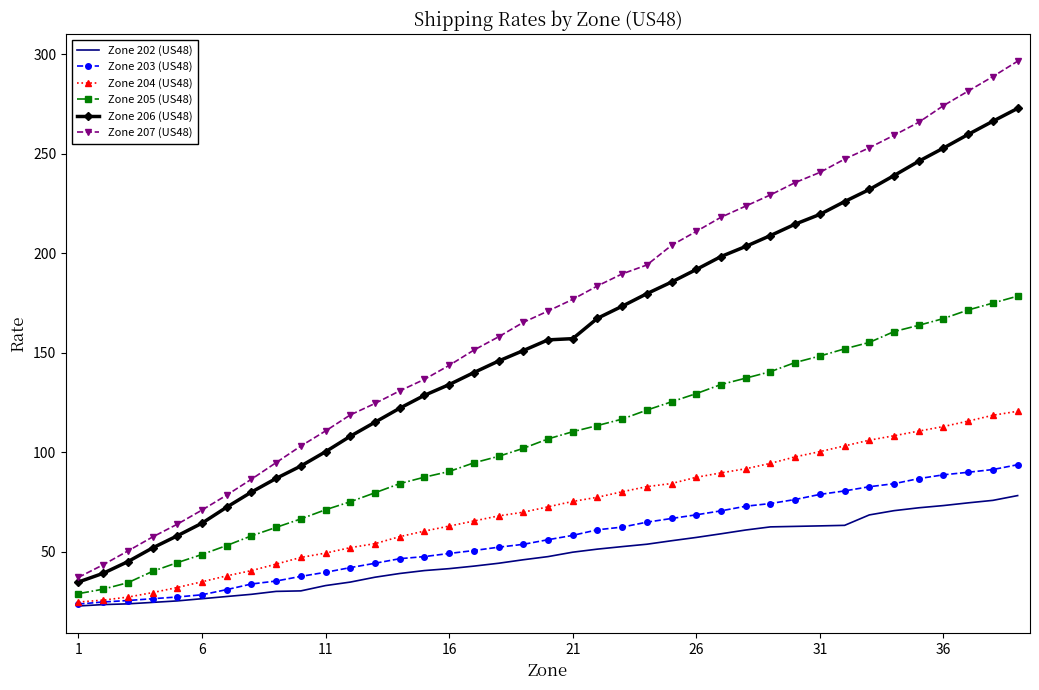

What is the minimum value shown in the chart?

22.8